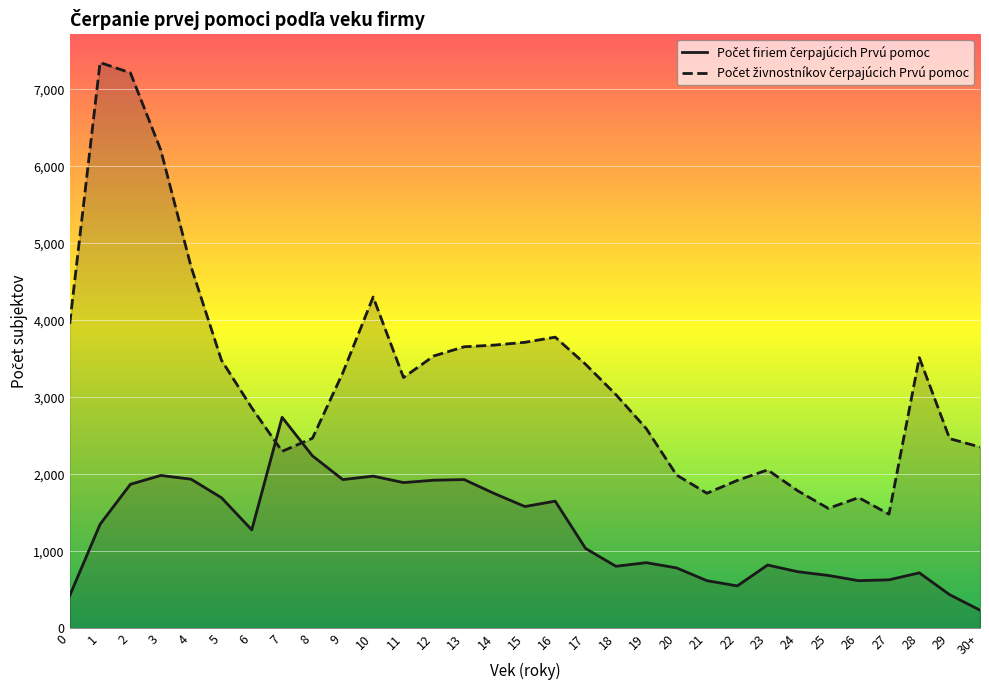

What is the sum of the Počet firiem čerpajúcich Prvú pomoc values at 2 and 25?

2560